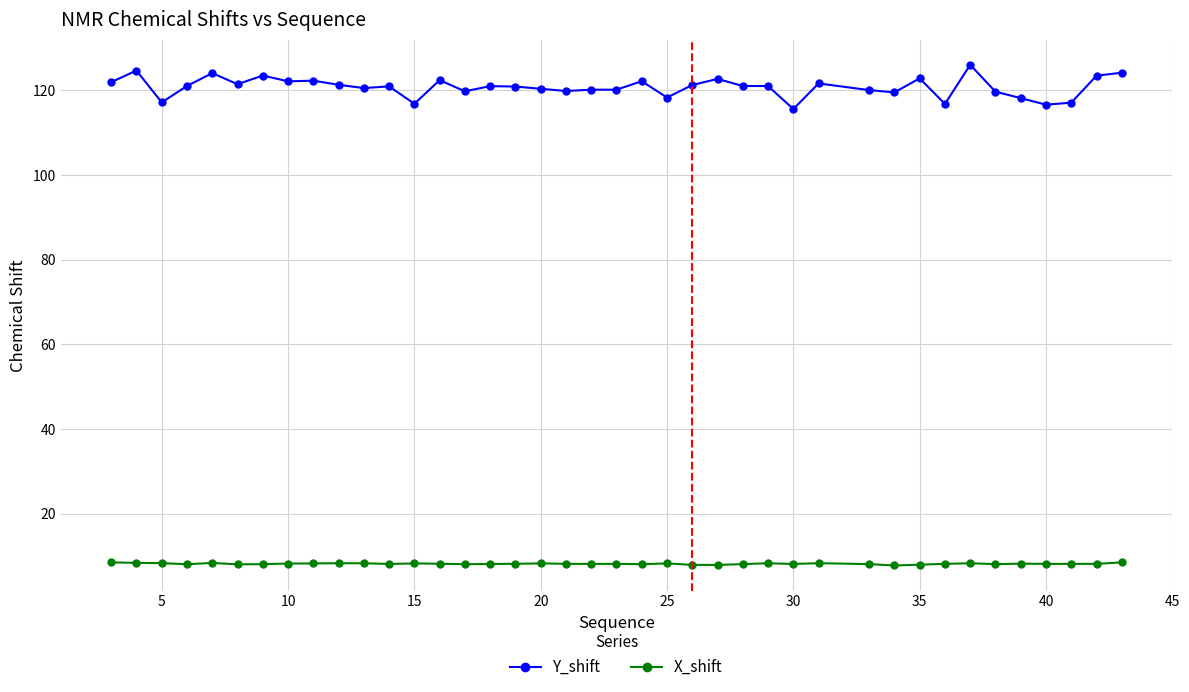

Does the chart display data point markers on the line(s)?

Yes